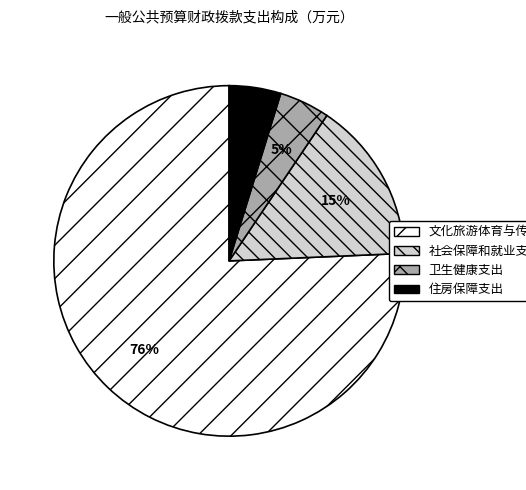

To the nearest percent, what portion does 住房保障支出 represent?

5%